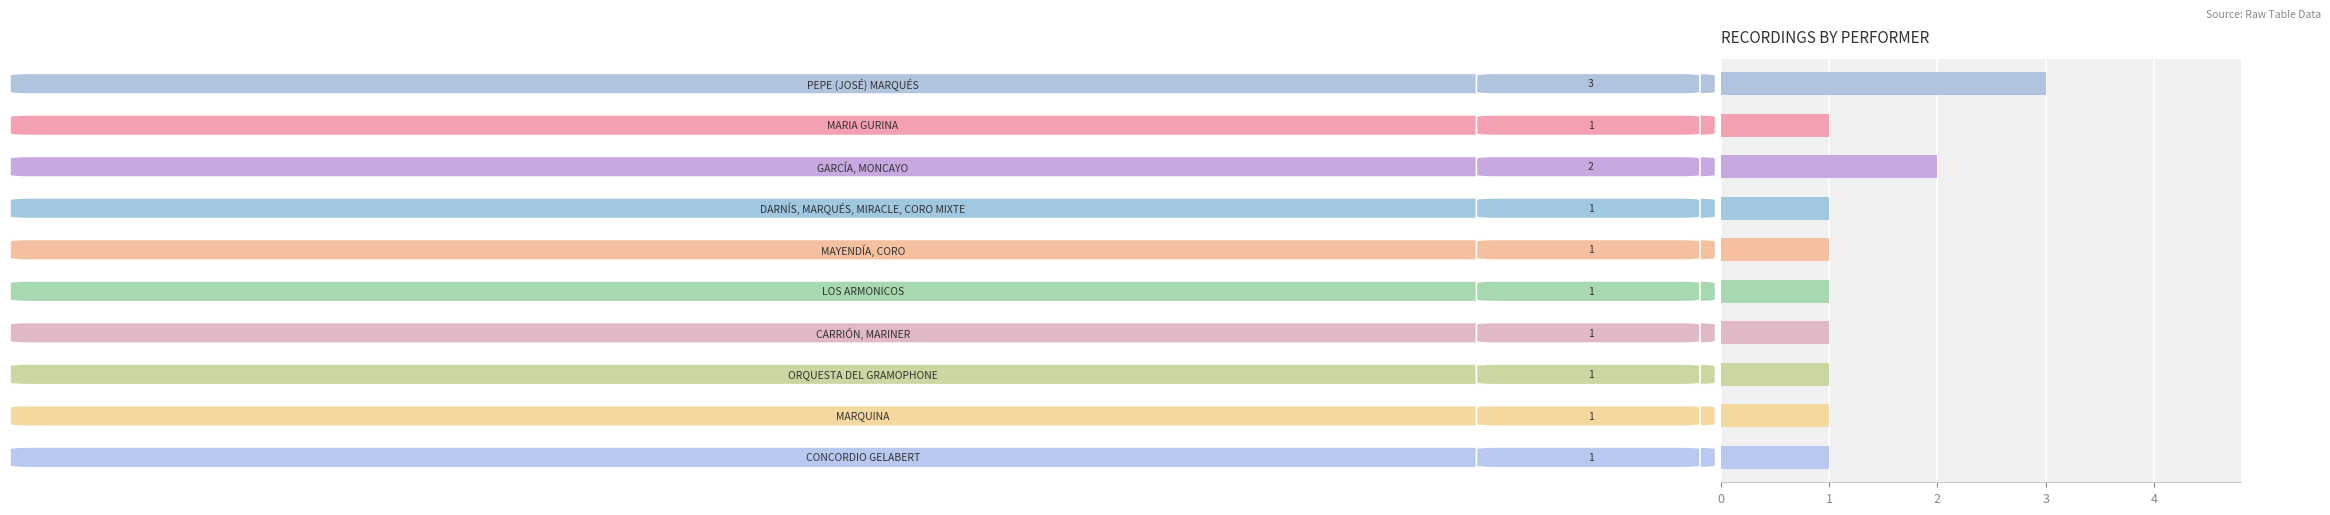

What is the greatest value displayed?

3